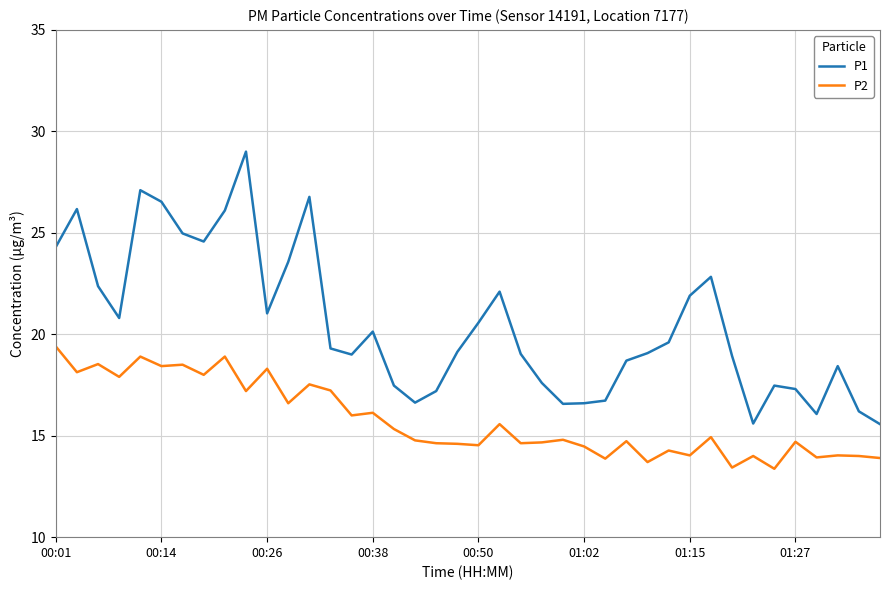

What is the difference between the maximum and minimum values in the P1 series?

13.4